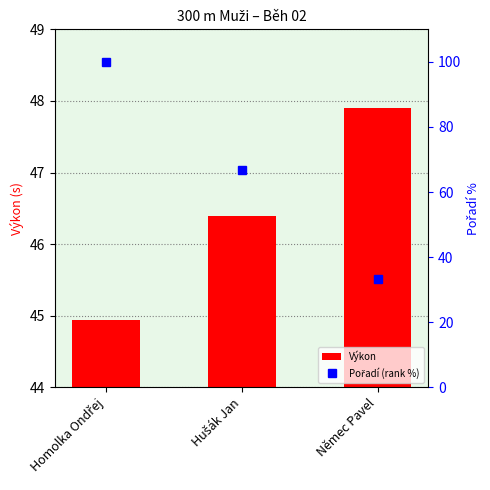

What is the maximum value shown in the chart?

100.0